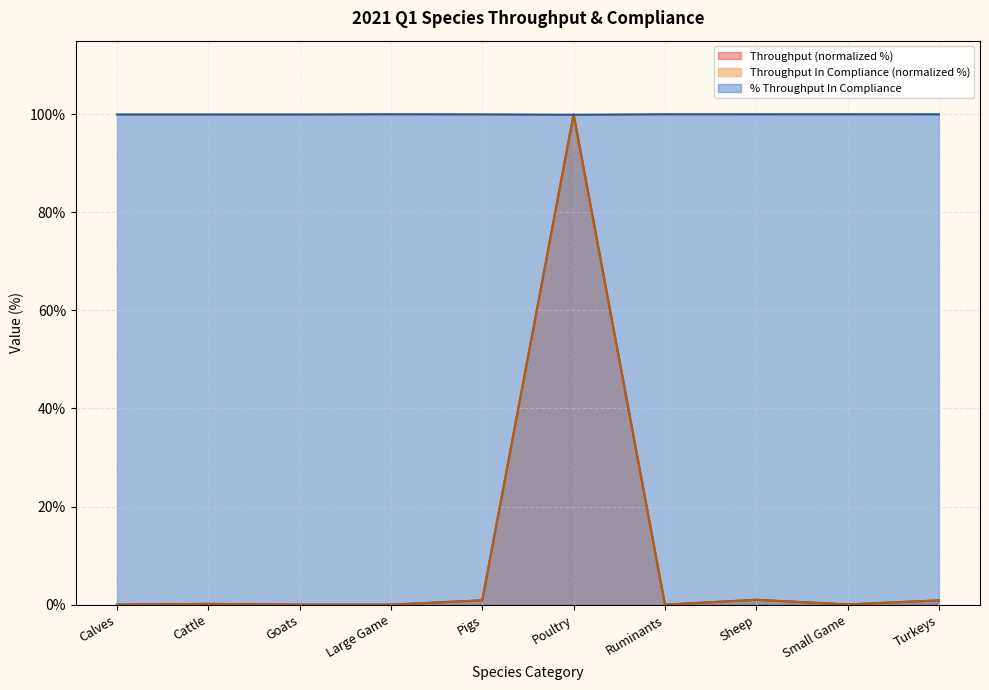

What is the maximum value for PercentageThroughputArrivingInCompliance?

100.0